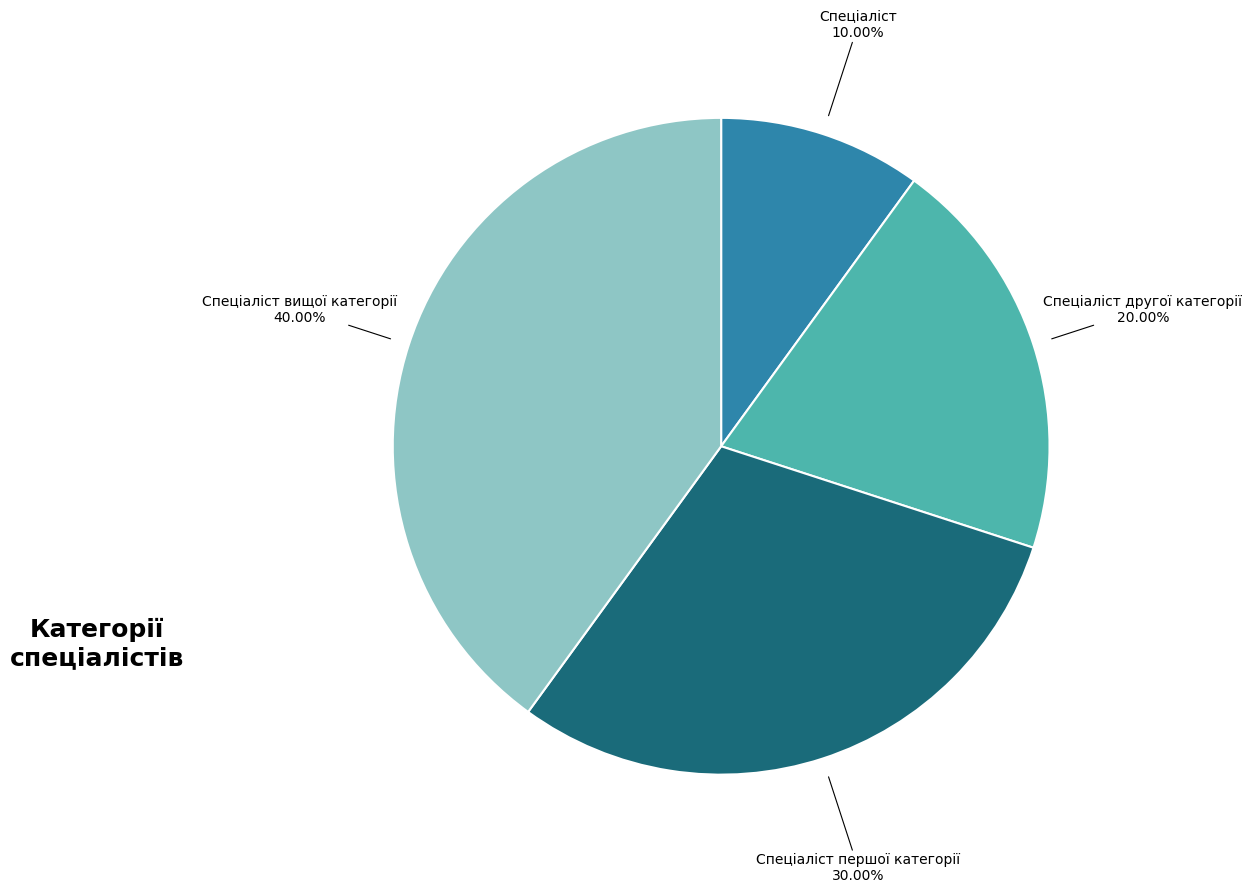

Is there any slice that represents more than half of the pie?

No